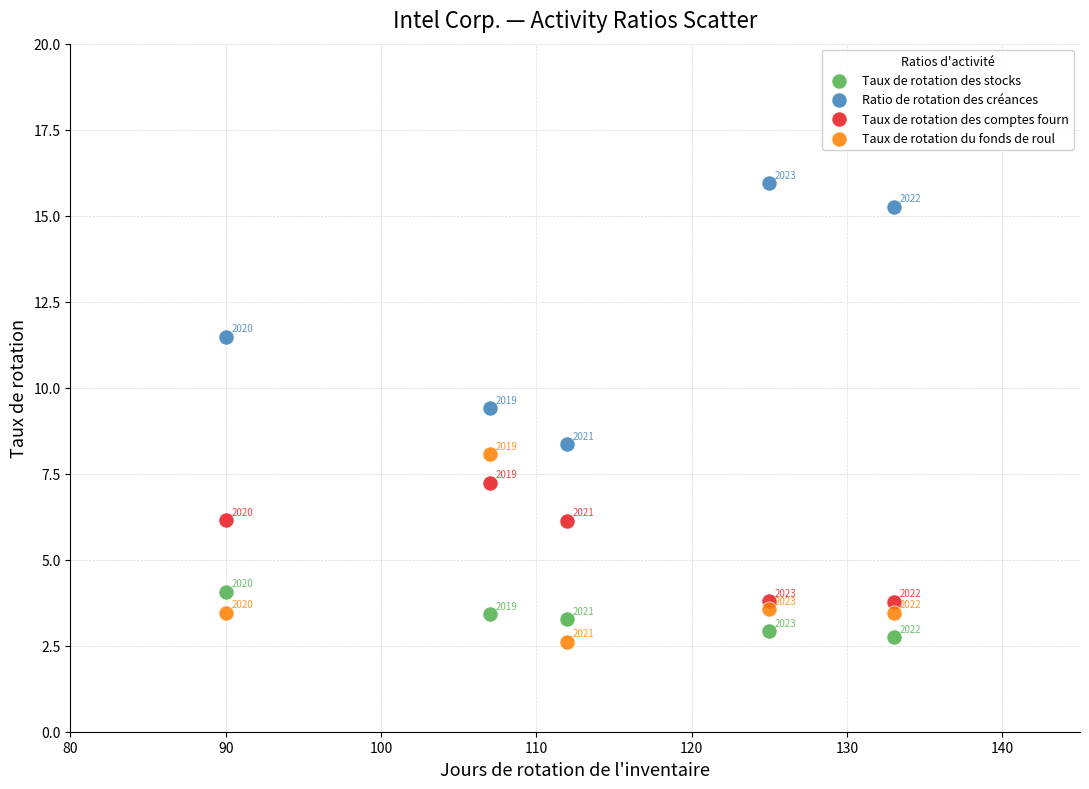

Which series has the largest Y range (max minus min)?

Ratio de rotation des créances